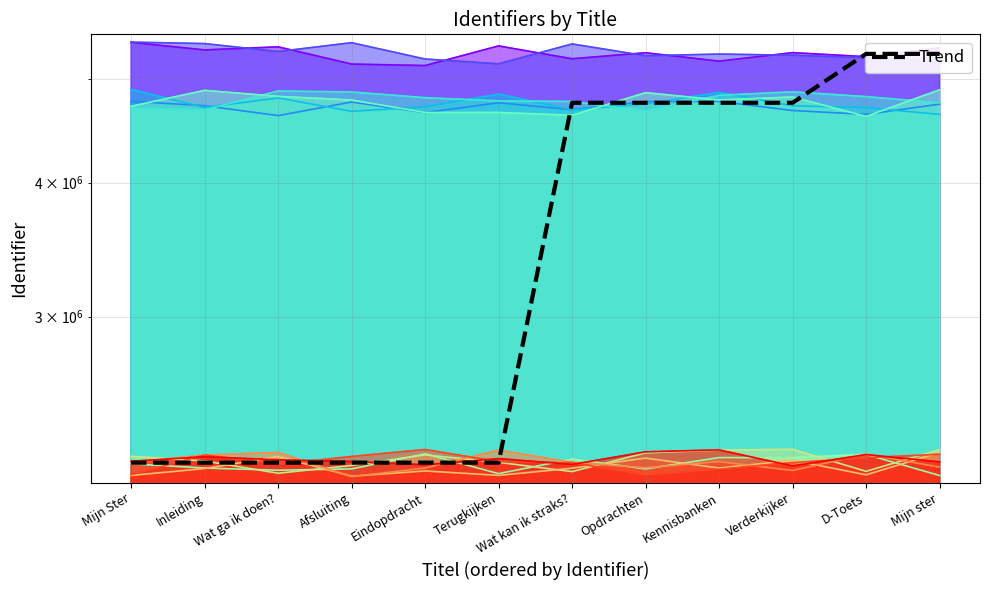

Is it true that the value at Wat kan ik straks? is 4748224?

True